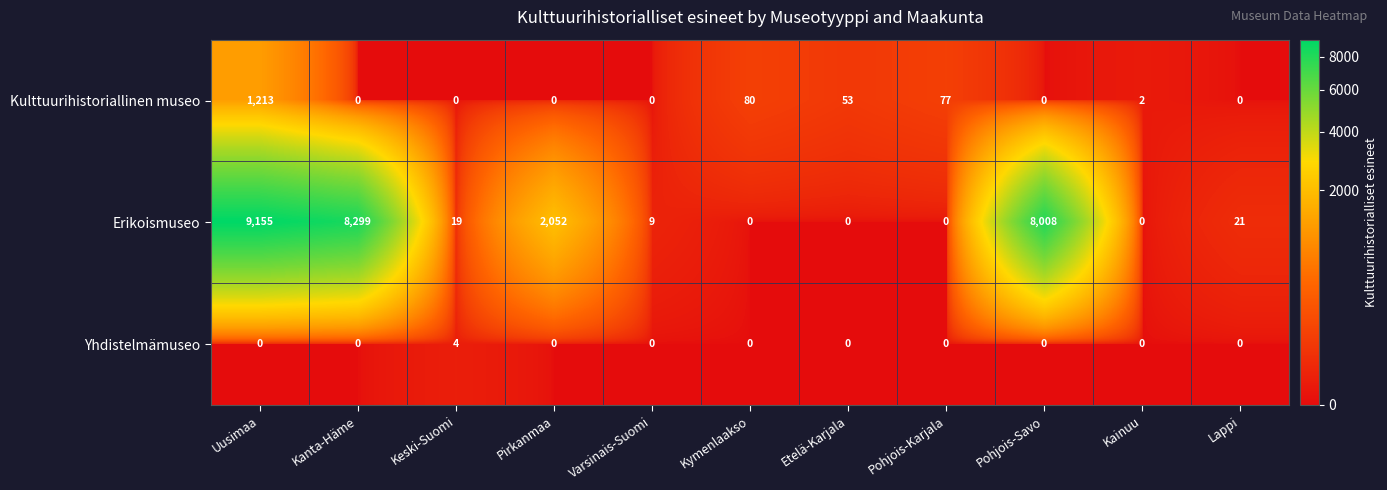

At which label does Yhdistelmämuseo reach its peak?

Keski-Suomi